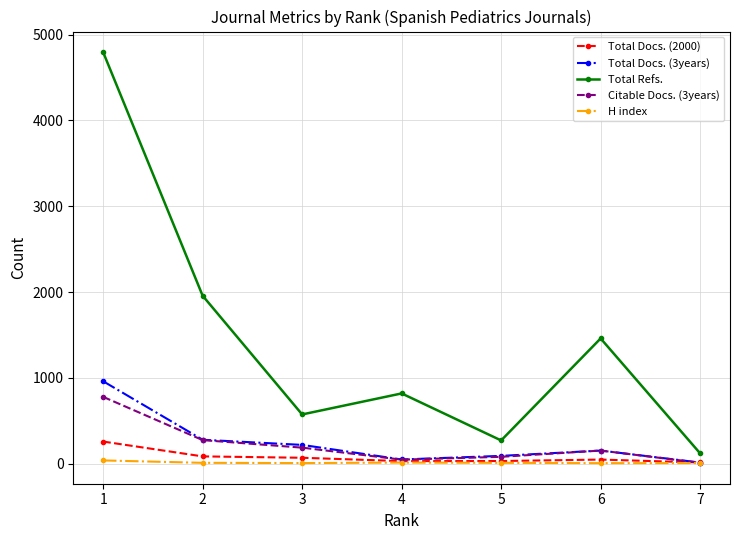

What is the sum of all Total Docs. (3years) values?

1758